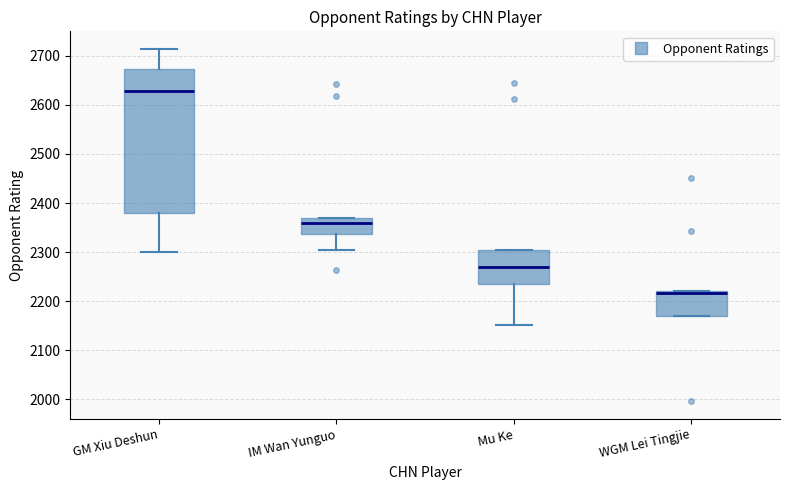

Which box has the lowest median line?

WGM Lei Tingjie